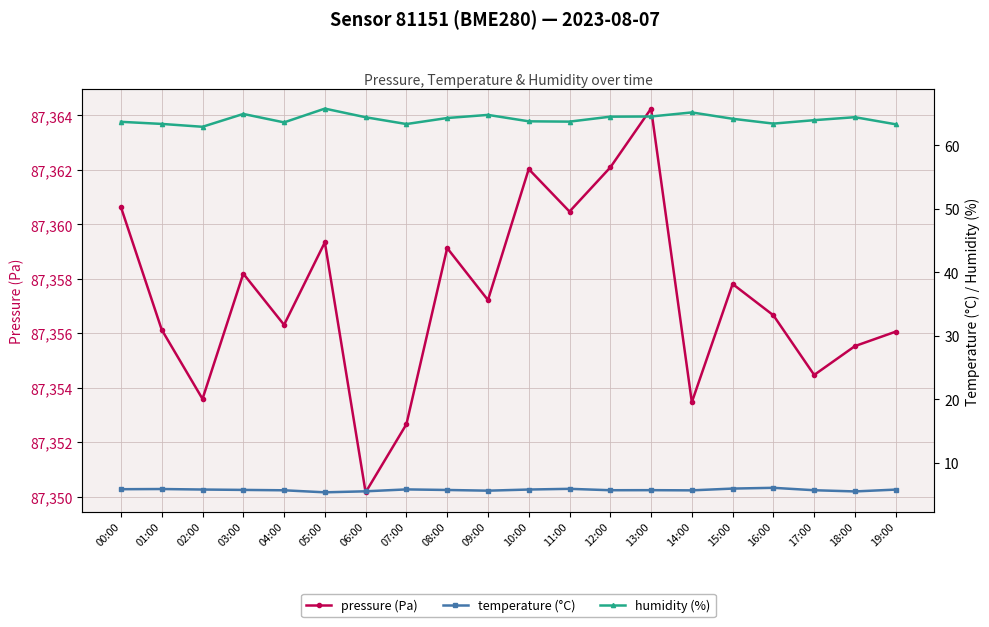

What is the greatest value displayed?

87364.2